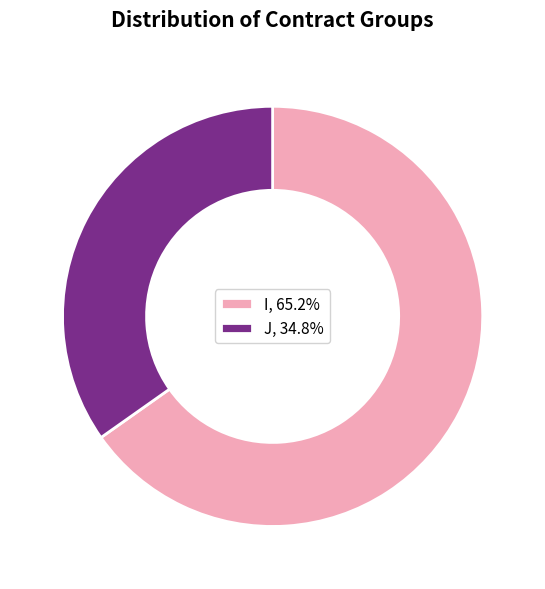

Is the sum of I and J greater than half?

Yes